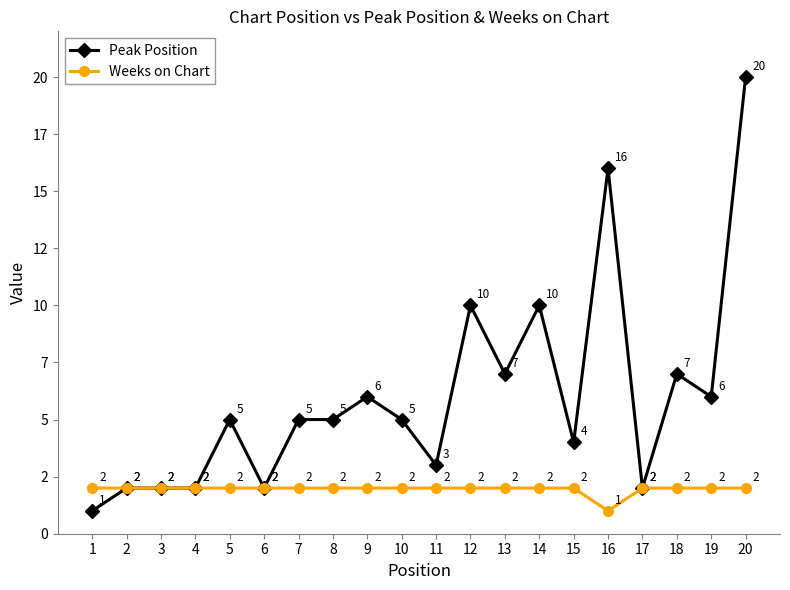

What is the difference between the Peak Position values at 19 and 6?

4